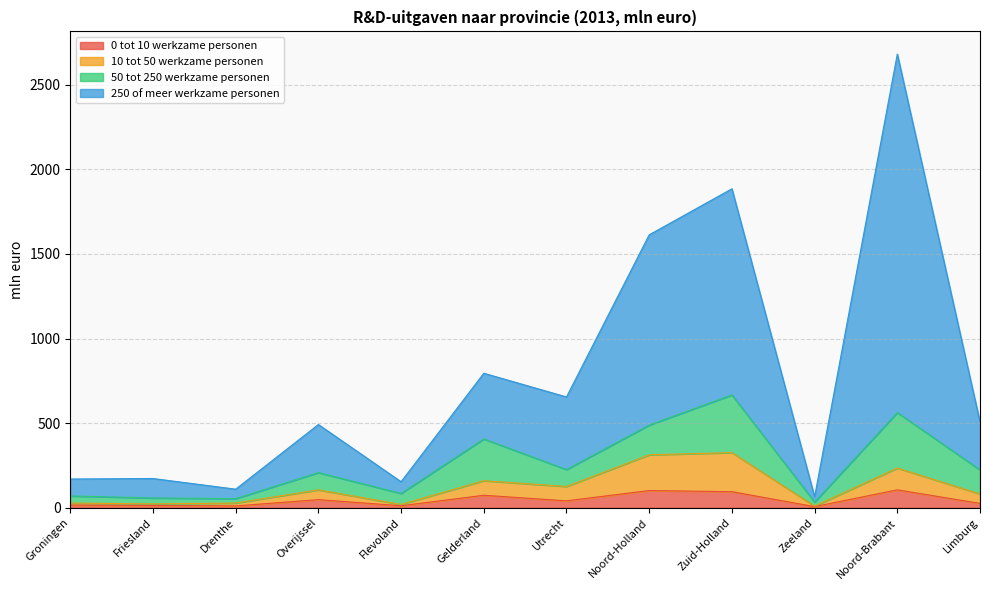

What is the difference between the 0 tot 10 werkzame personen values at Drenthe and Noord-Holland?

91